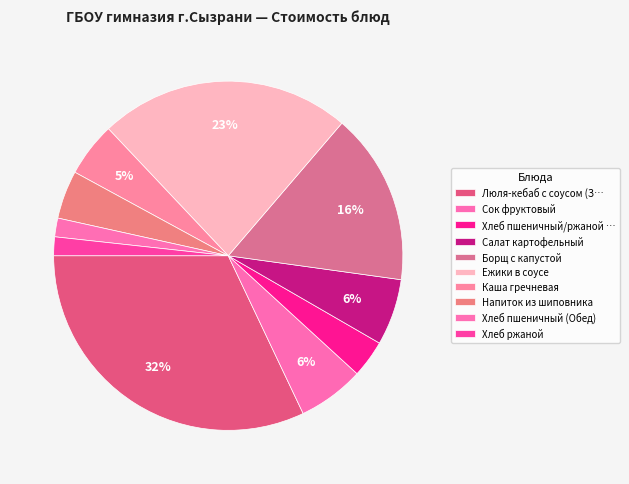

How many slices are in this pie chart?

10